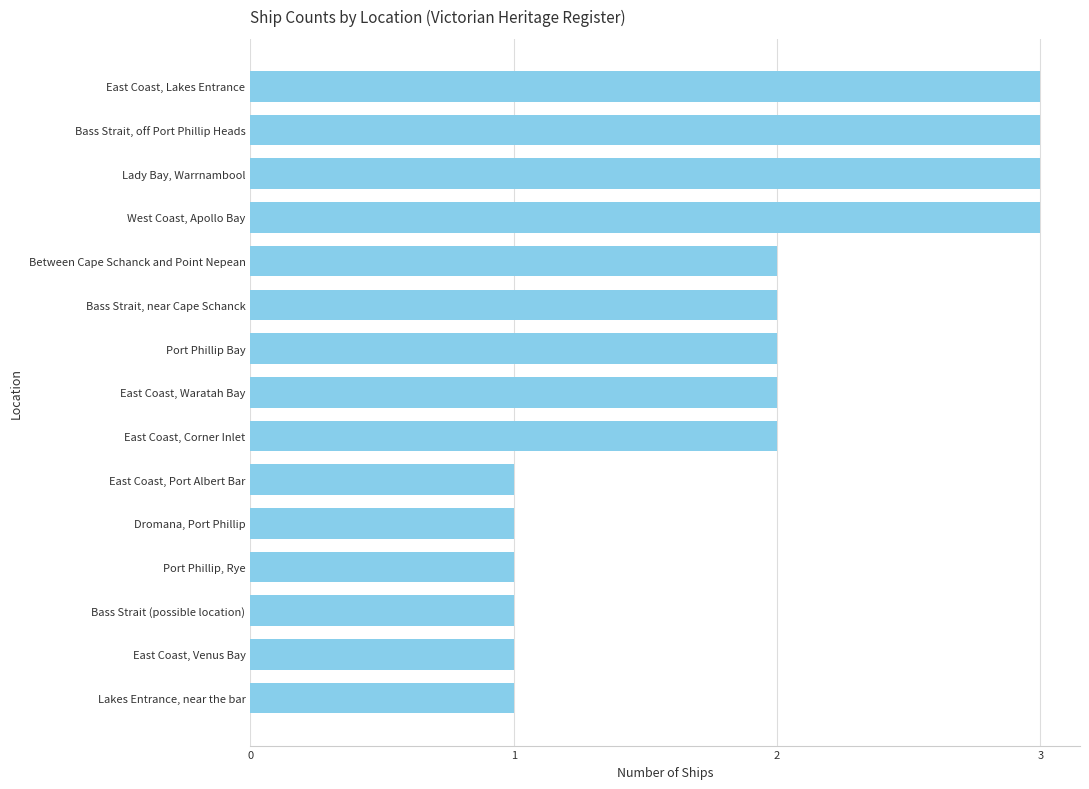

Read the value at West Coast, Apollo Bay.

3